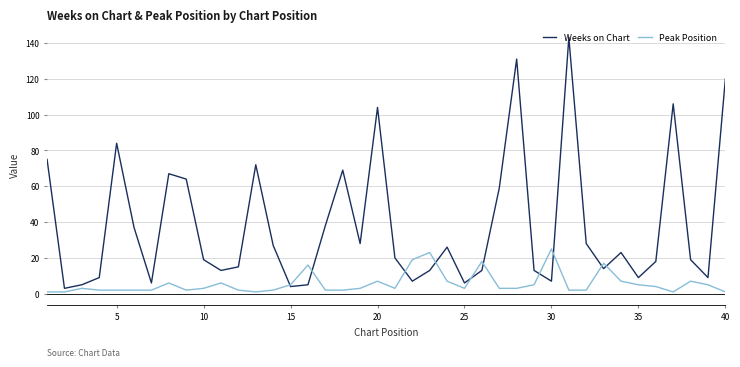

What is the maximum value shown in the chart?

143